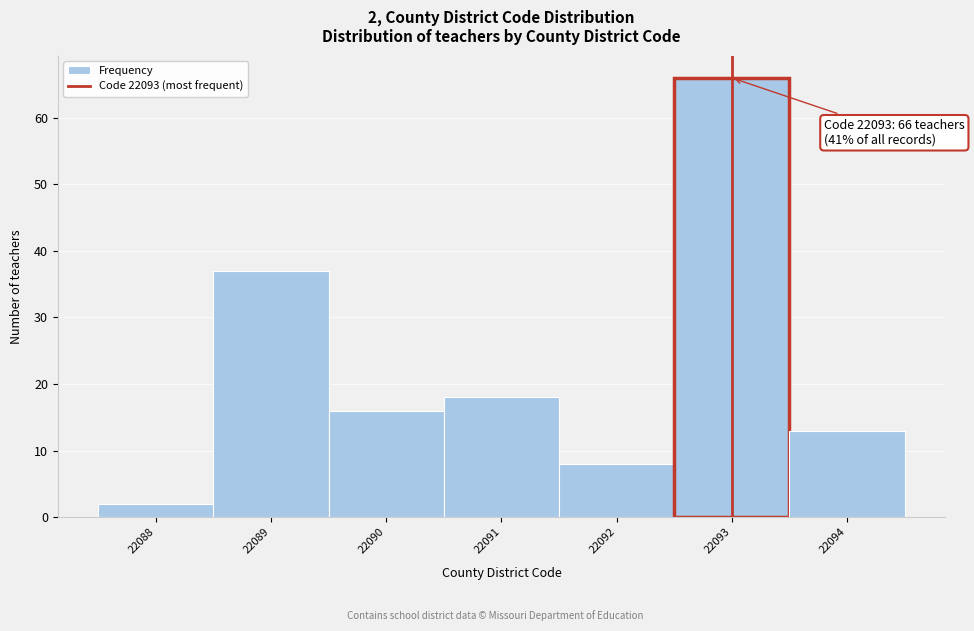

Over which range of the x-axis is the bar tallest?

22092.5 to 22093.5